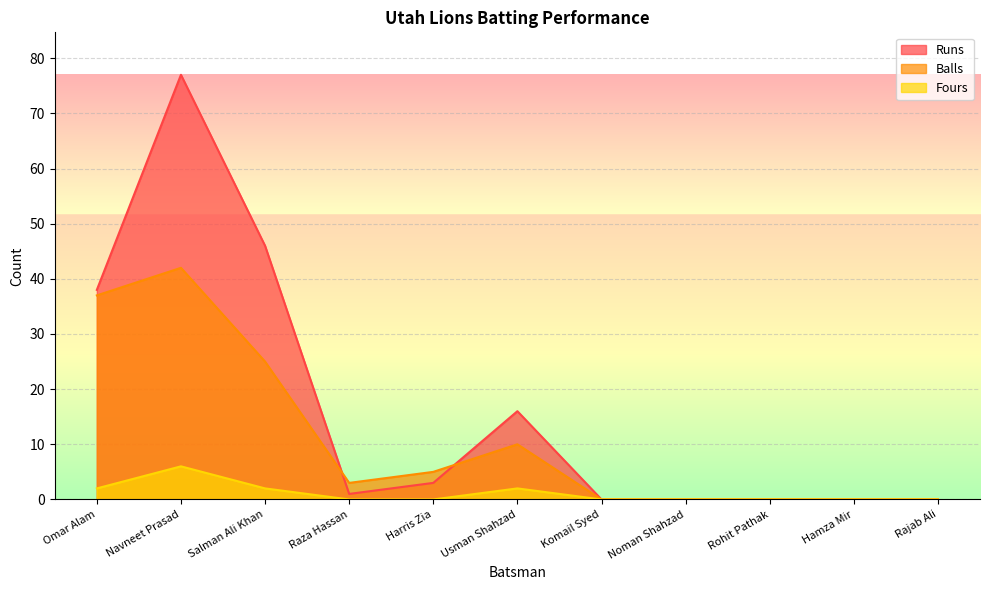

Does the chart display data point markers on the line(s)?

No